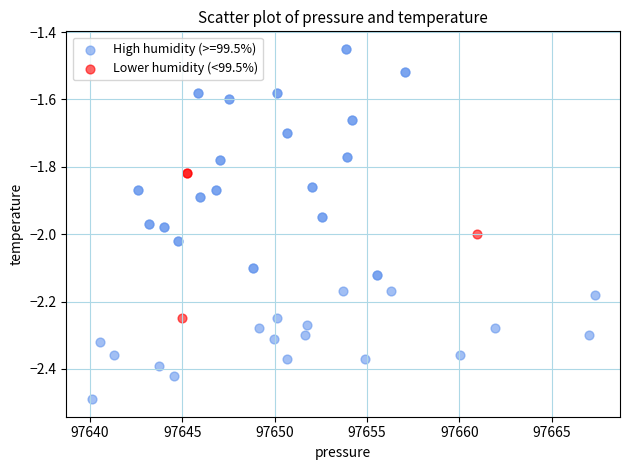

Which series has the widest spread of Y values?

High humidity (>=99.5%)